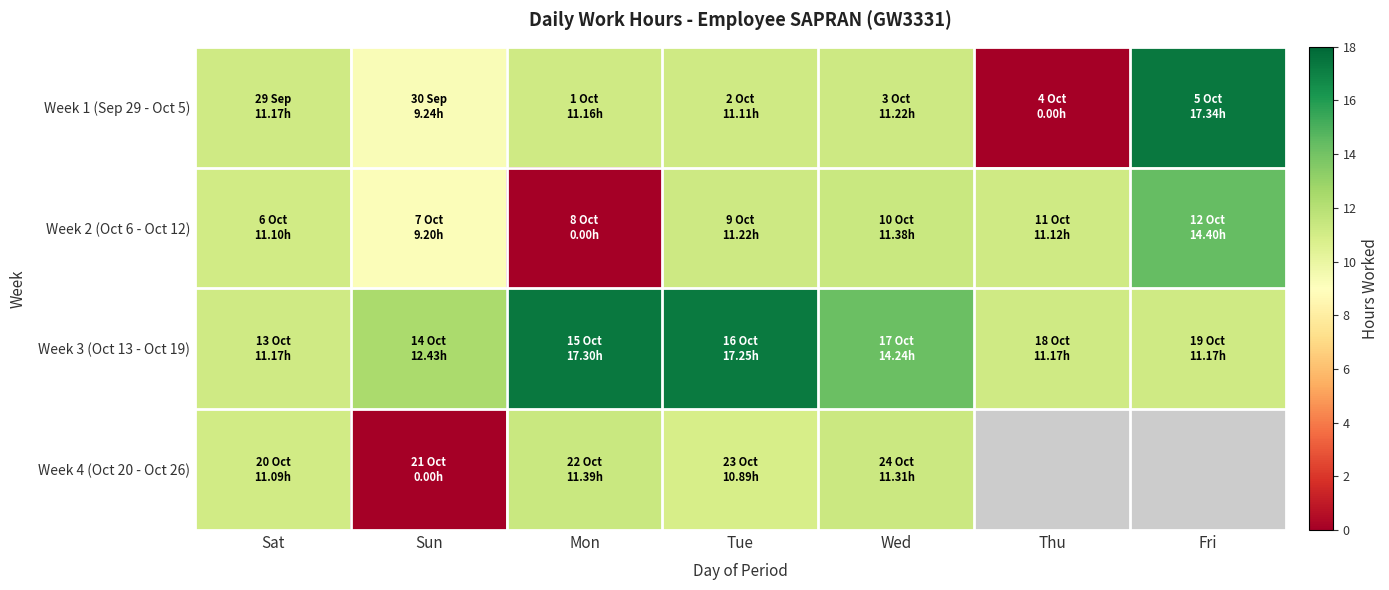

At which label does Week 3 (Oct 13 - Oct 19) first exceed 12?

Sun